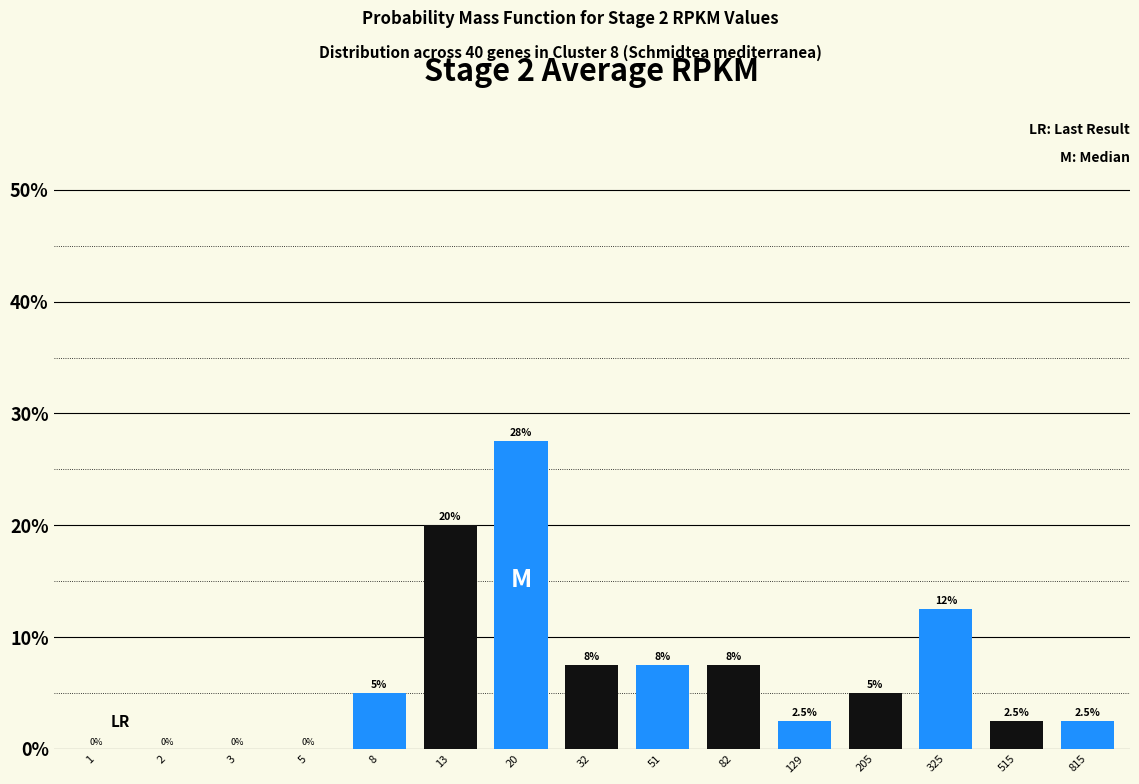

Reading left to right, extract all data points from this chart.

1=0.0	2=0.0	3=0.0	5=0.0	8=5.0	13=20.0	20=27.5	32=7.5	51=7.5	82=7.5	129=2.5	205=5.0	325=12.5	515=2.5	815=2.5